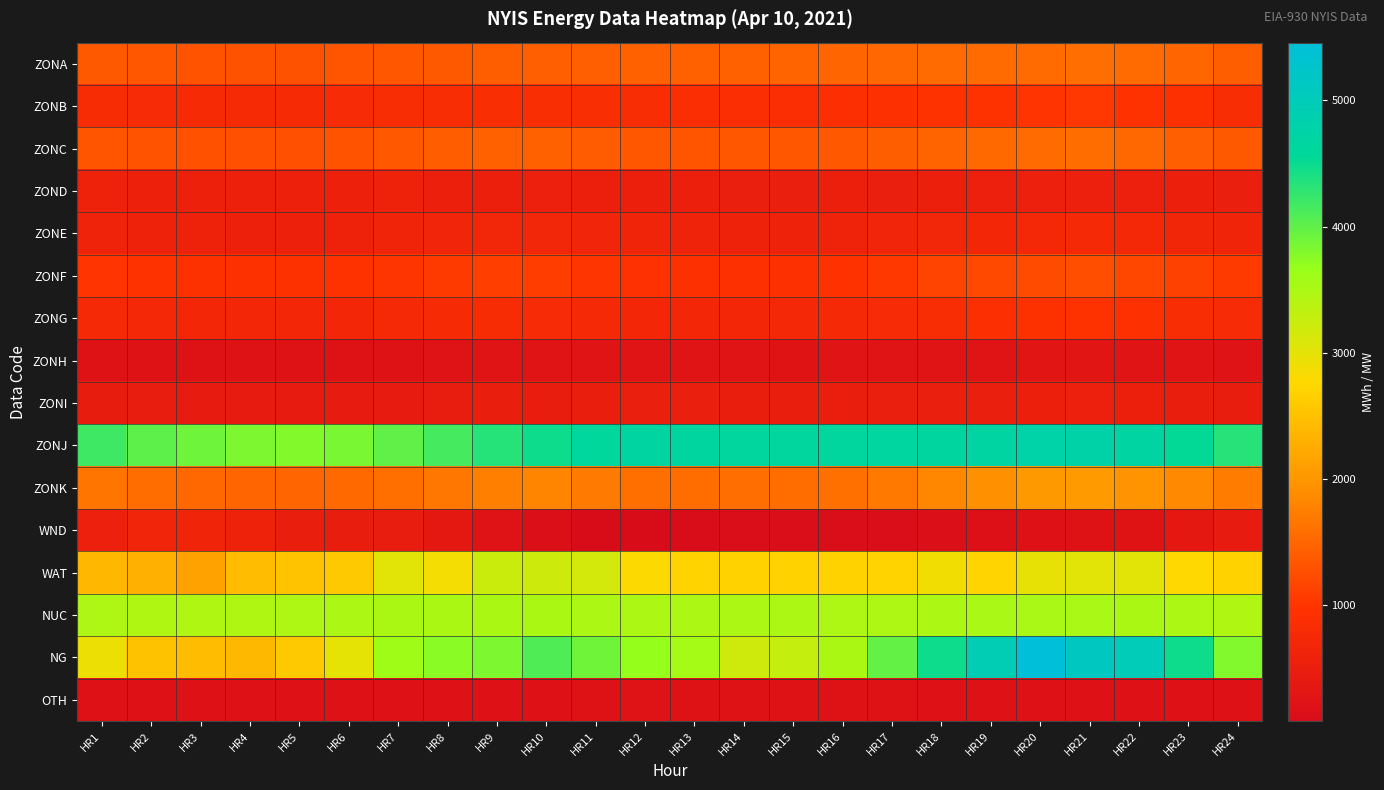

At how many categories does at least one series exceed 2325?

24